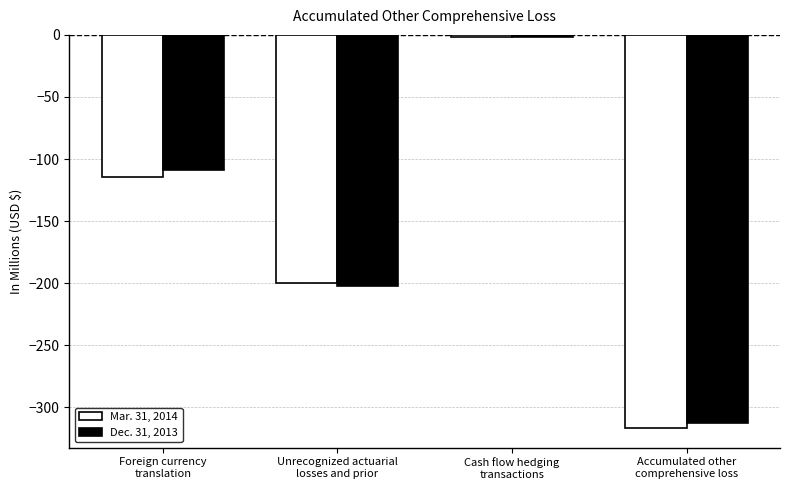

Where is Mar. 31, 2014 nearest to the value -159?

Unrecognized actuarial
losses and prior